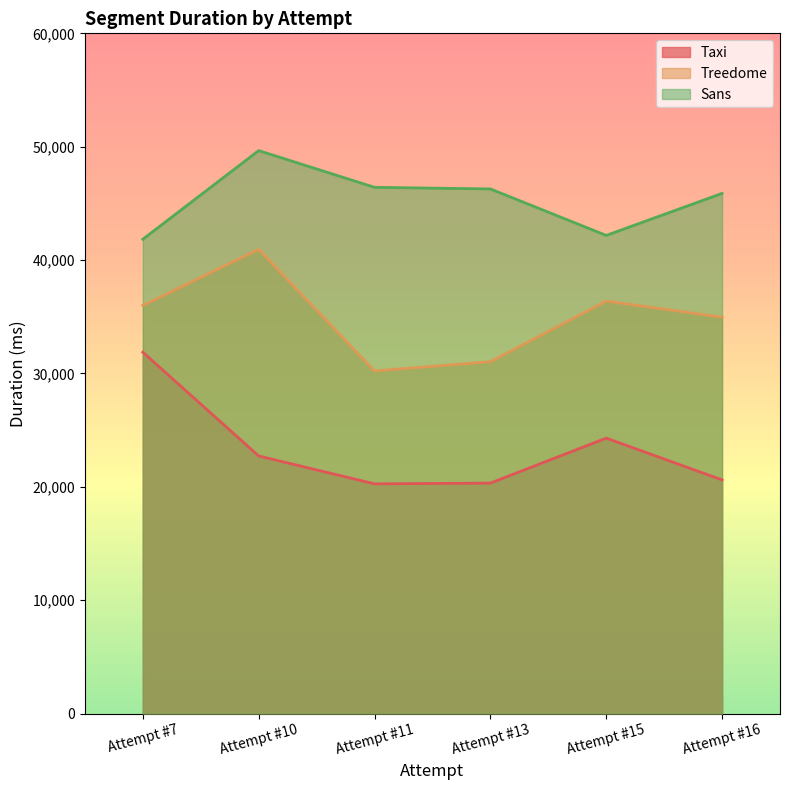

True or false: Taxi and Treedome intersect in this chart.

False